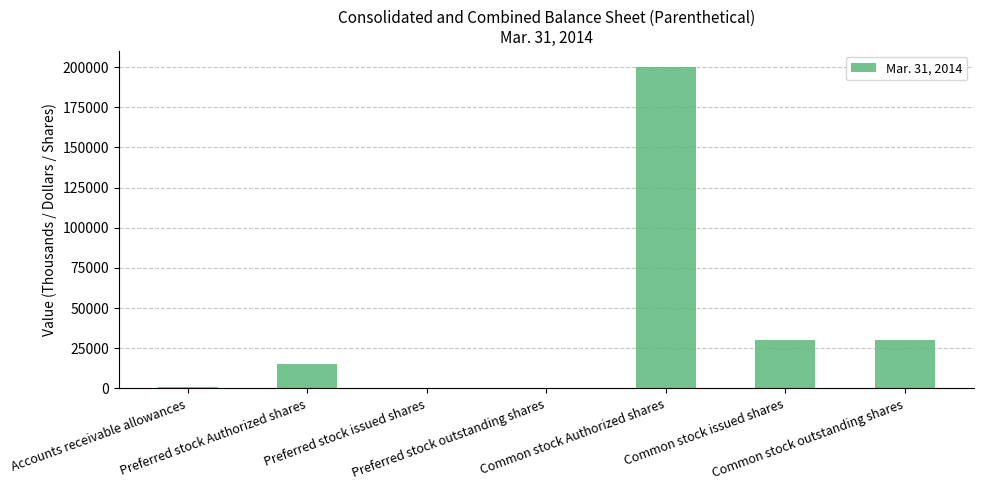

What is the sum of all values?

276481